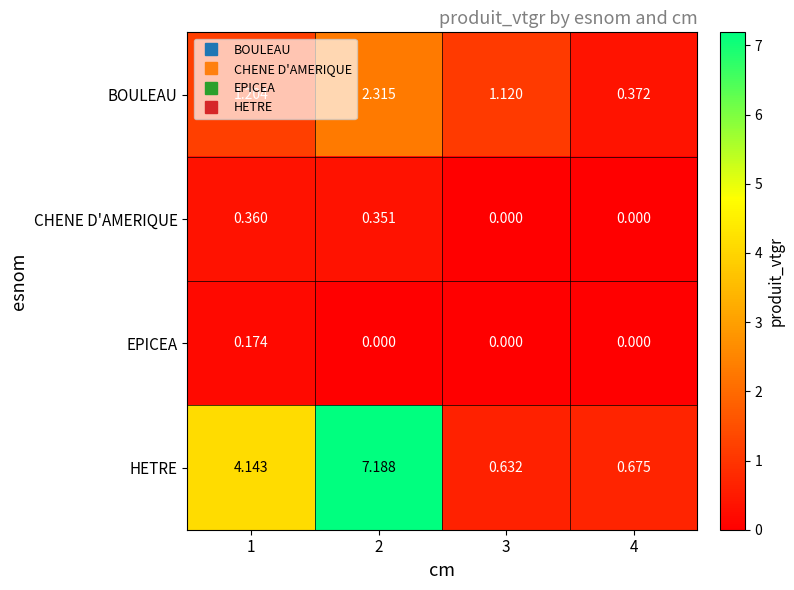

Which series has the largest total across all categories?

HETRE